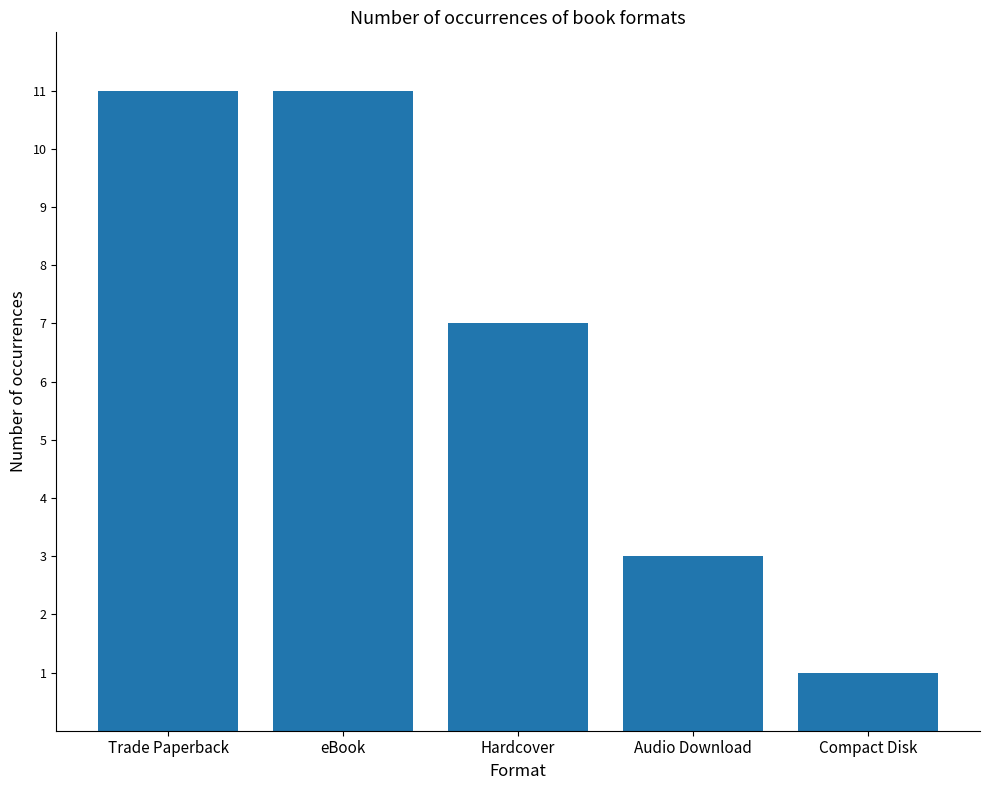

What is the sum of all values?

33